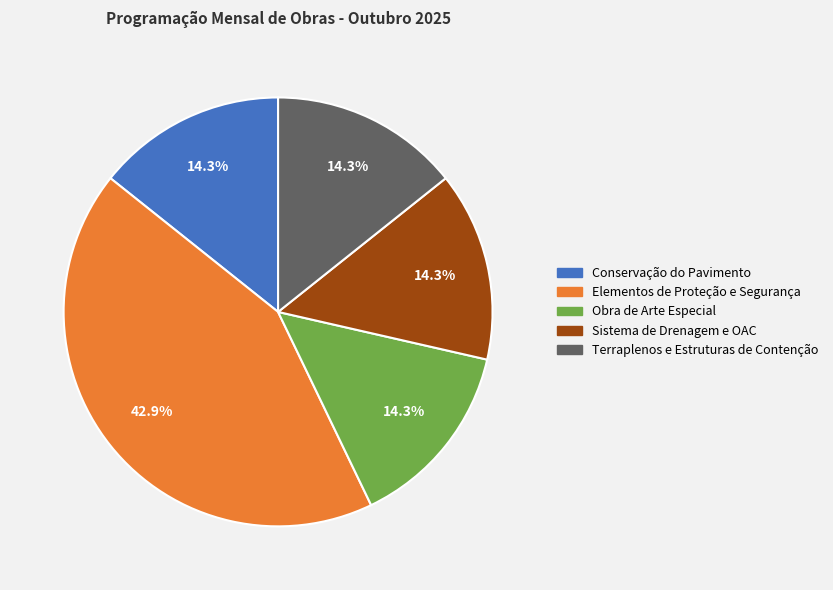

Combined, what portion of the pie is Conservação do Pavimento and Obra de Arte Especial?

28.6%